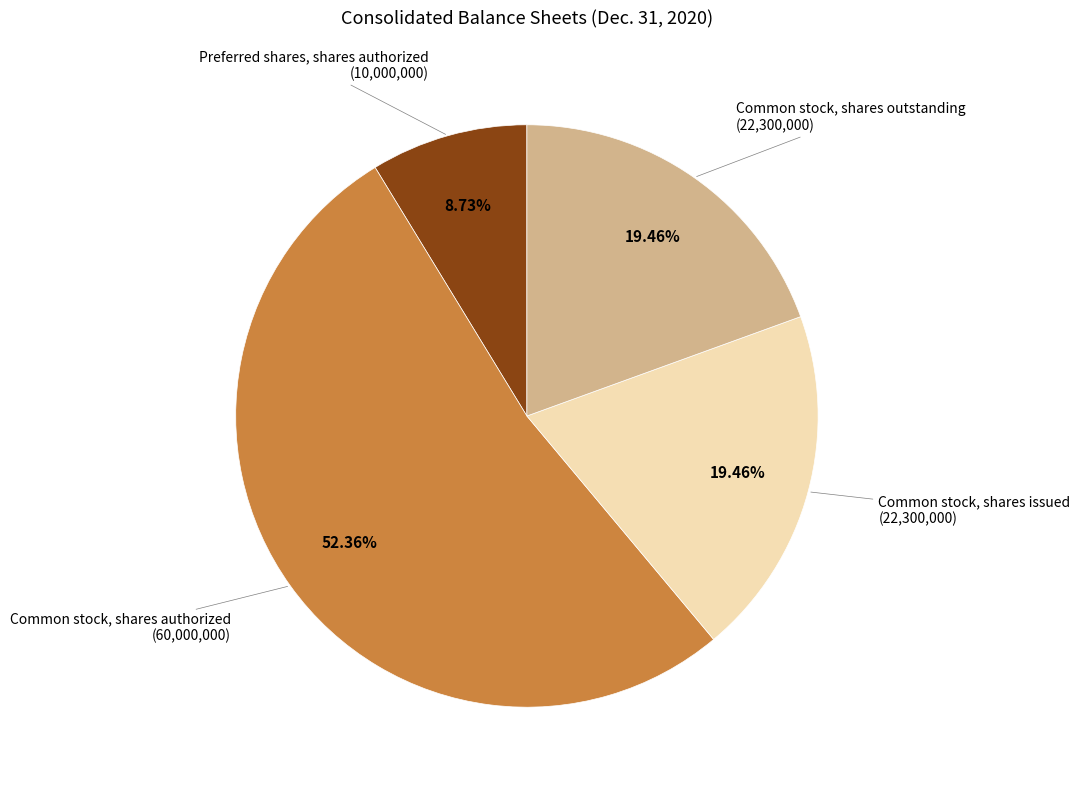

Does any single category account for the majority?

Yes